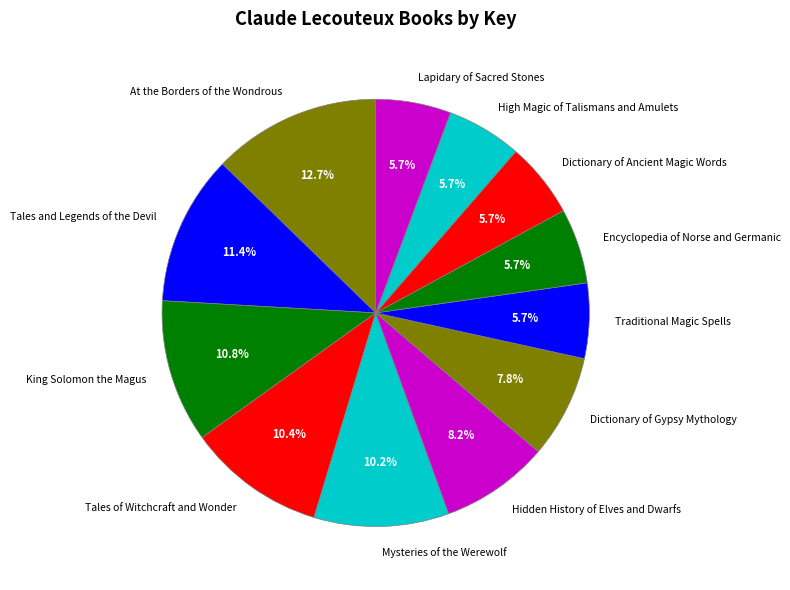

What is the largest slice in the pie chart?

At the Borders of the Wondrous